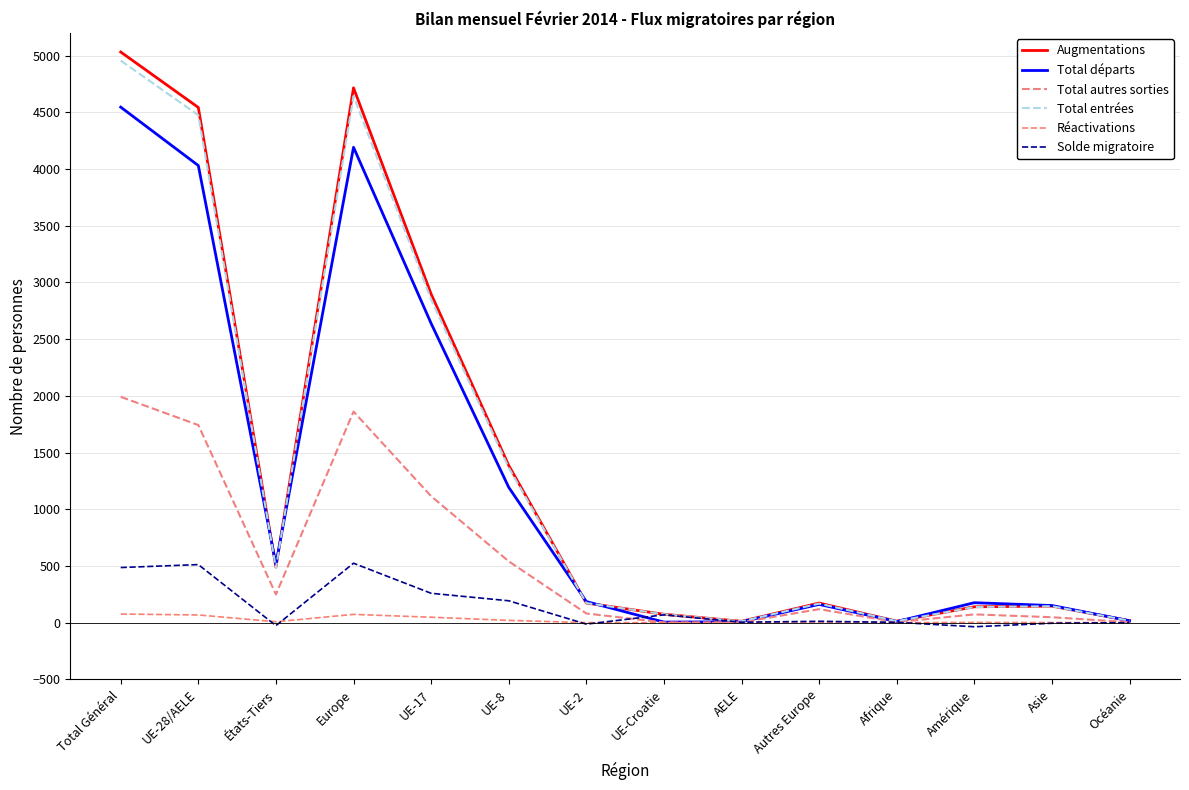

True or false: Total entrées has more than 2 points higher than both neighbors.

True